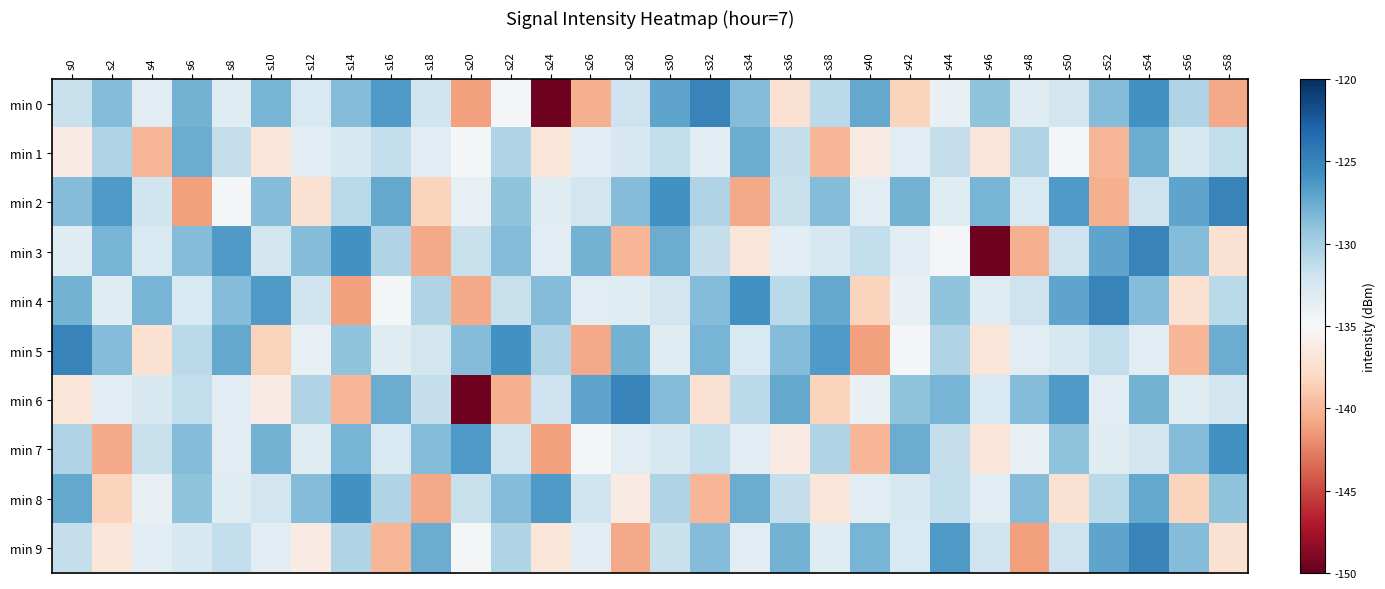

List the series in order of their peak value, highest first.

min 0, min 2, min 3, min 4, min 5, min 6, min 9, min 7, min 8, min 1